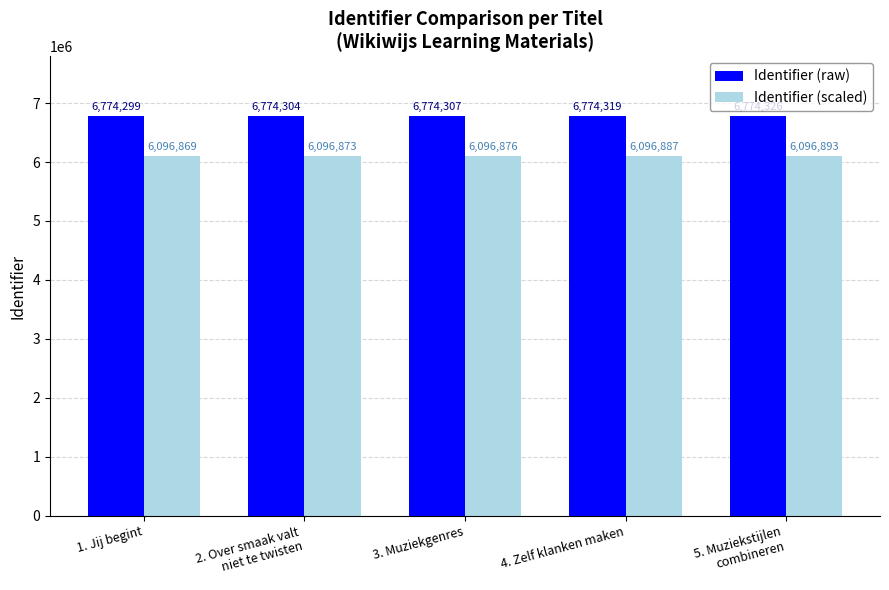

What are all the series names shown in the legend?

Identifier (raw), Identifier (scaled)